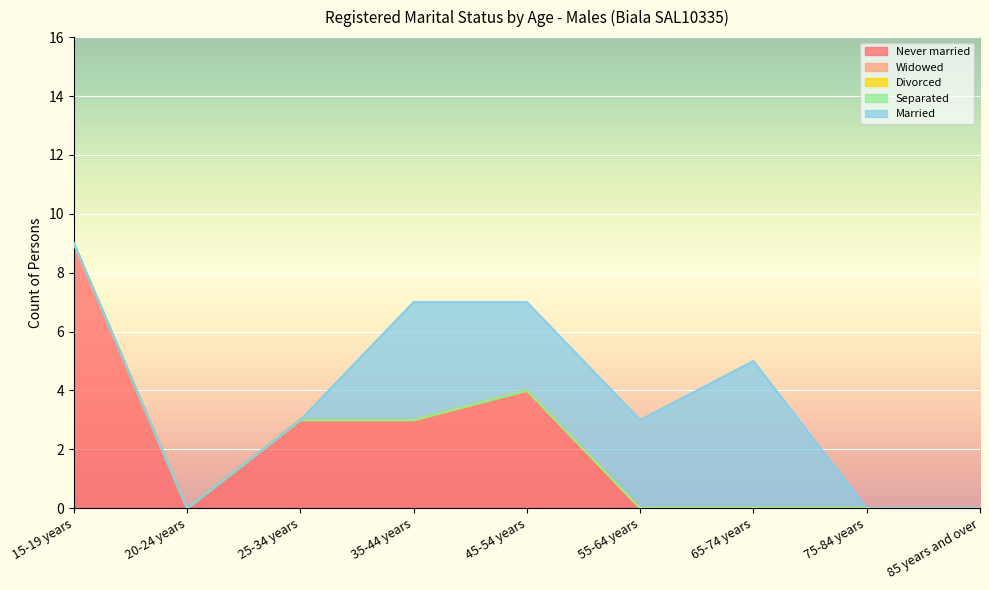

The value of Widowed at 75-84 years is 0. True or false?

True